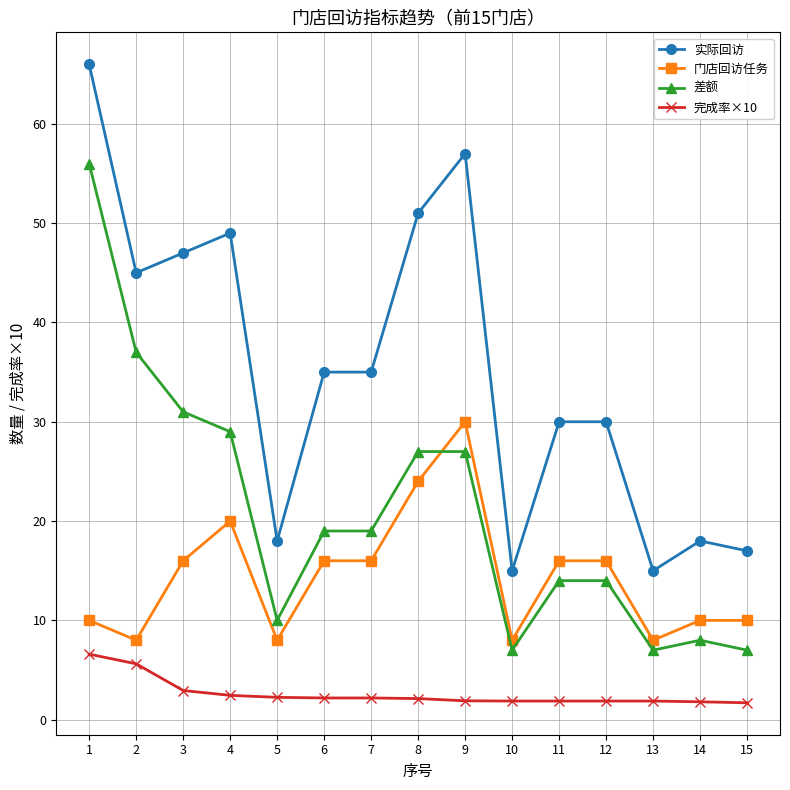

How many series are shown in this chart?

4